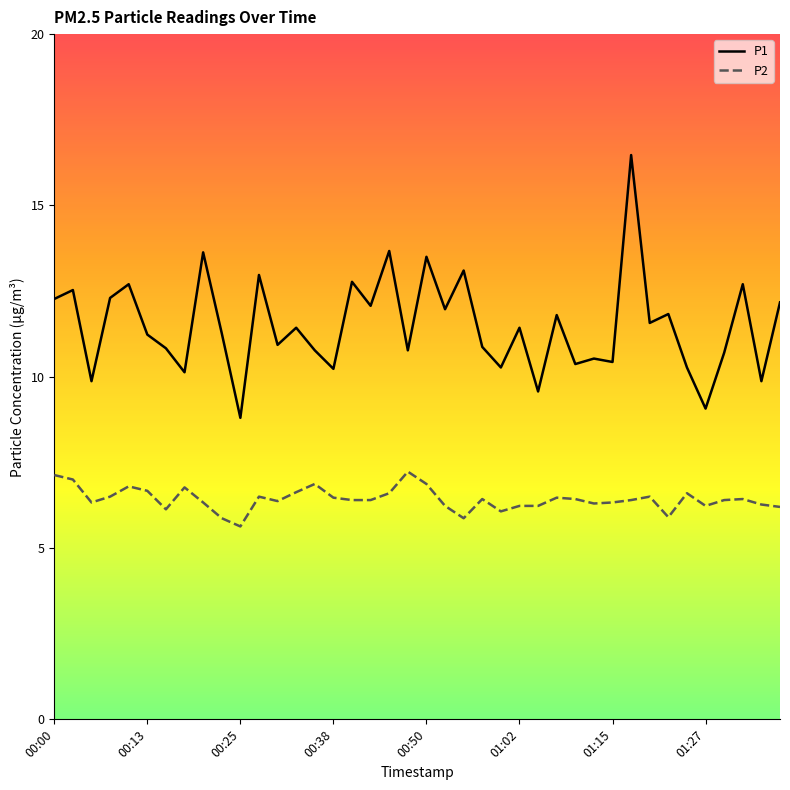

How many lines are shown in the chart?

2